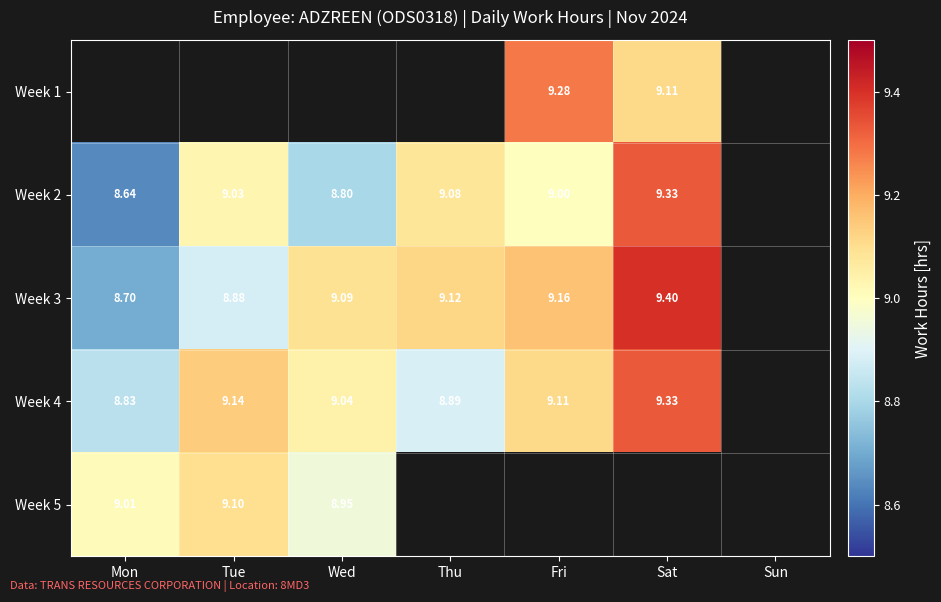

Is the value of Week 2 at Fri greater than the value of Week 3 at Tue?

Yes